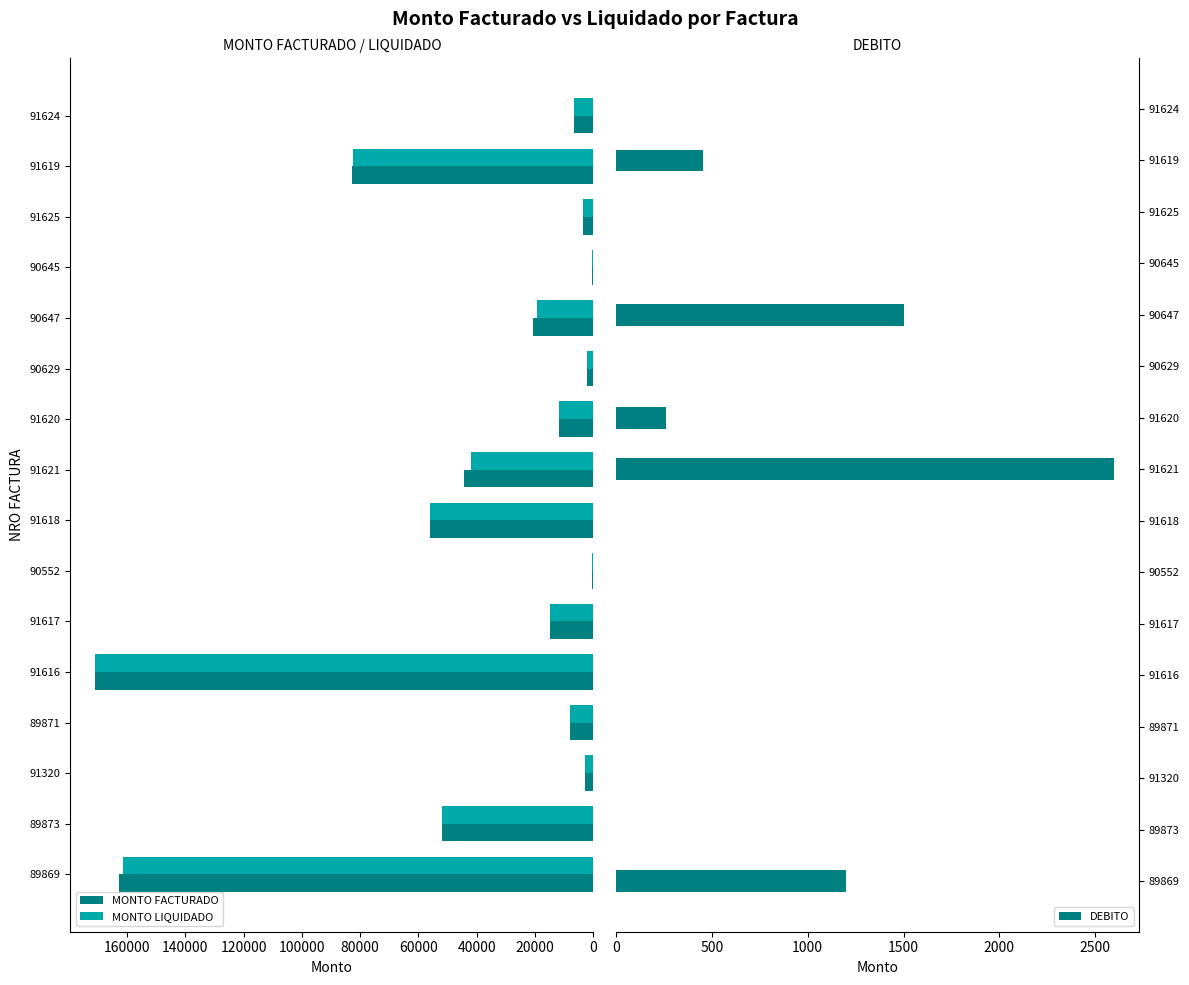

How many data points in DEBITO are above 0?

5